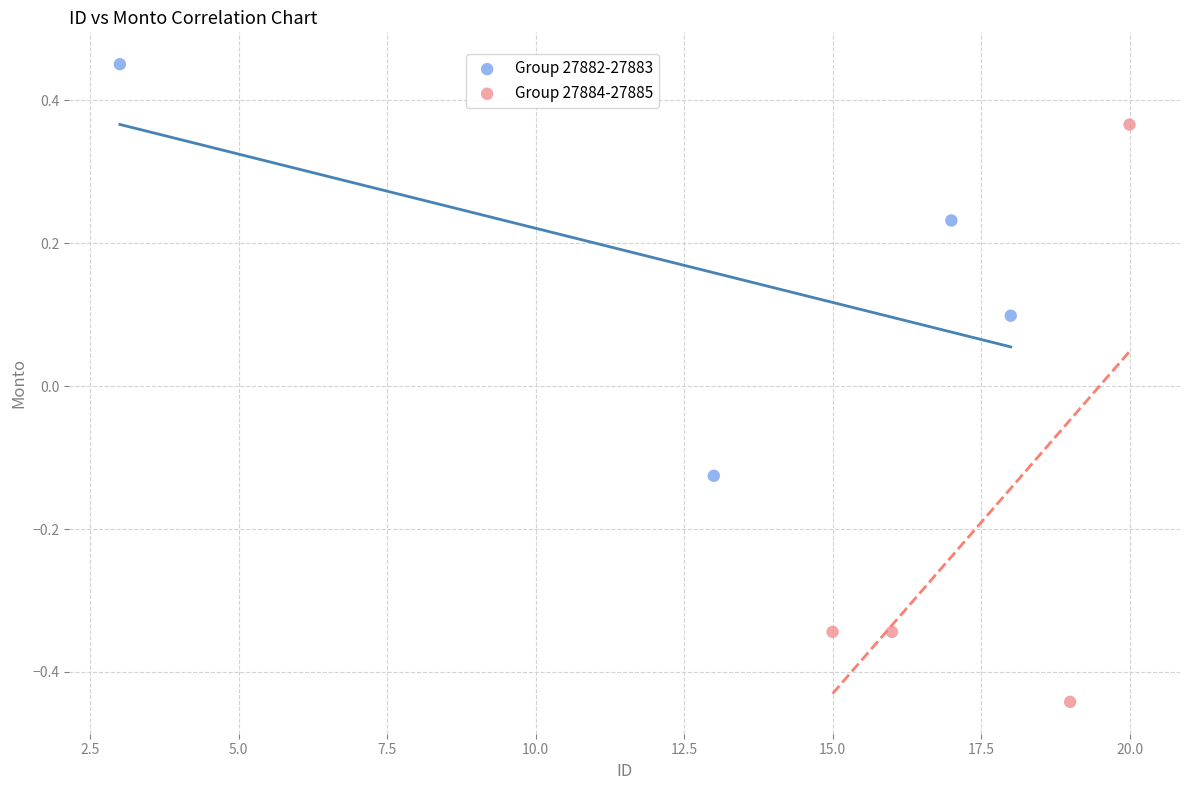

Which series has the widest spread of Y values?

Group 27884-27885